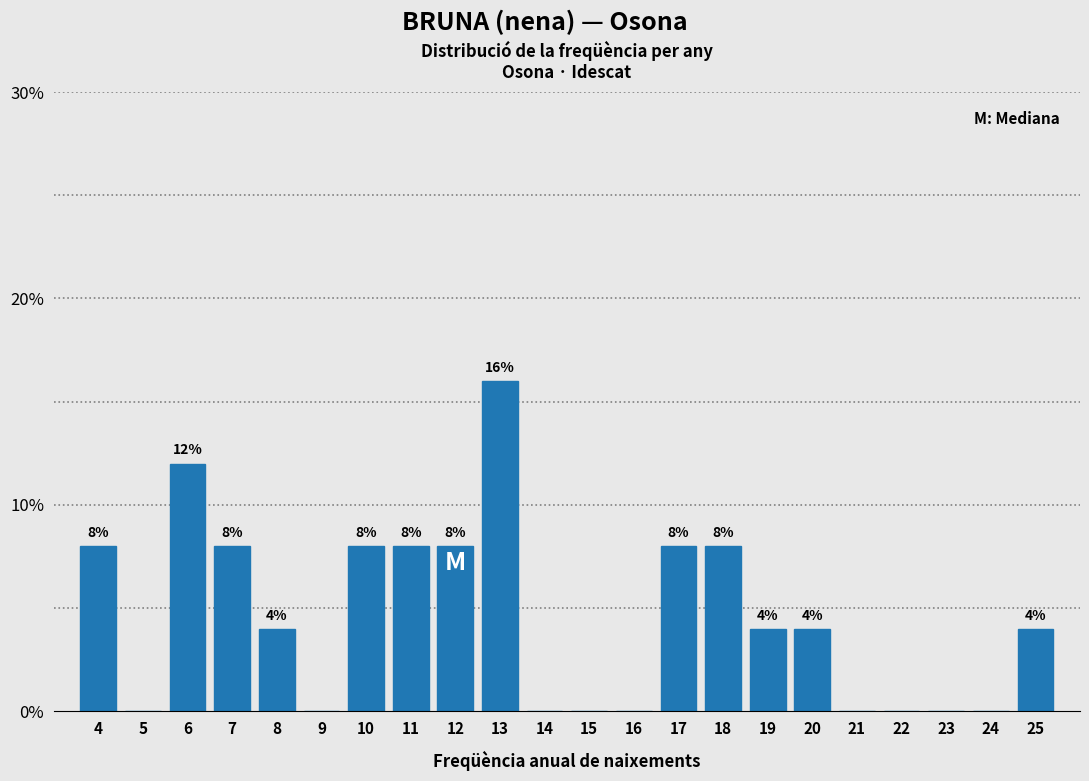

Reading left to right, transcribe all the data shown in this chart.

4=8	5=0	6=12	7=8	8=4	9=0	10=8	11=8	12=8	13=16	14=0	15=0	16=0	17=8	18=8	19=4	20=4	21=0	22=0	23=0	24=0	25=4